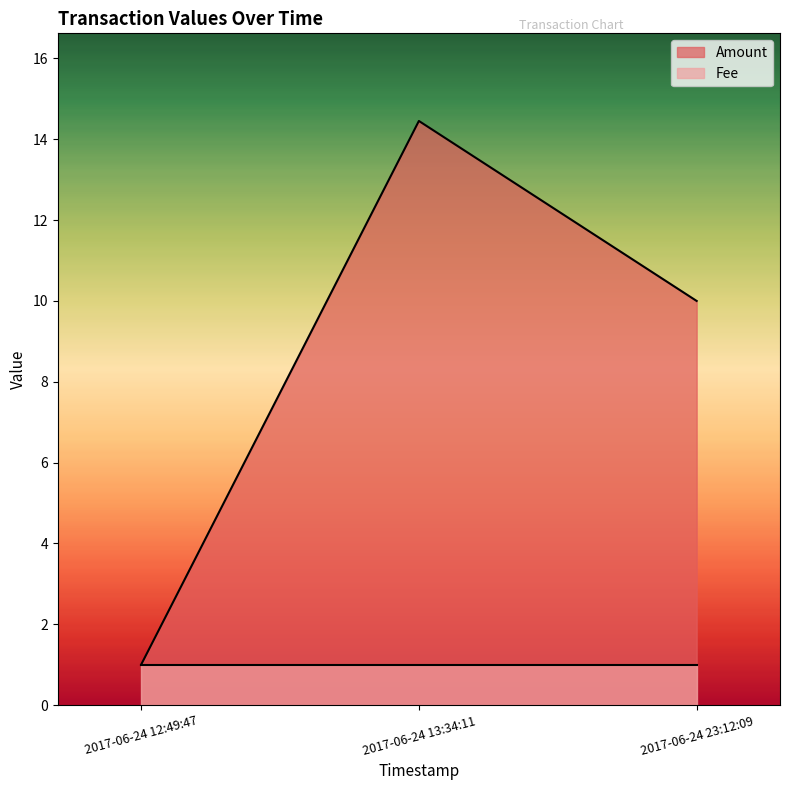

What is the label of the 3rd point from the right?

2017-06-24 12:49:47